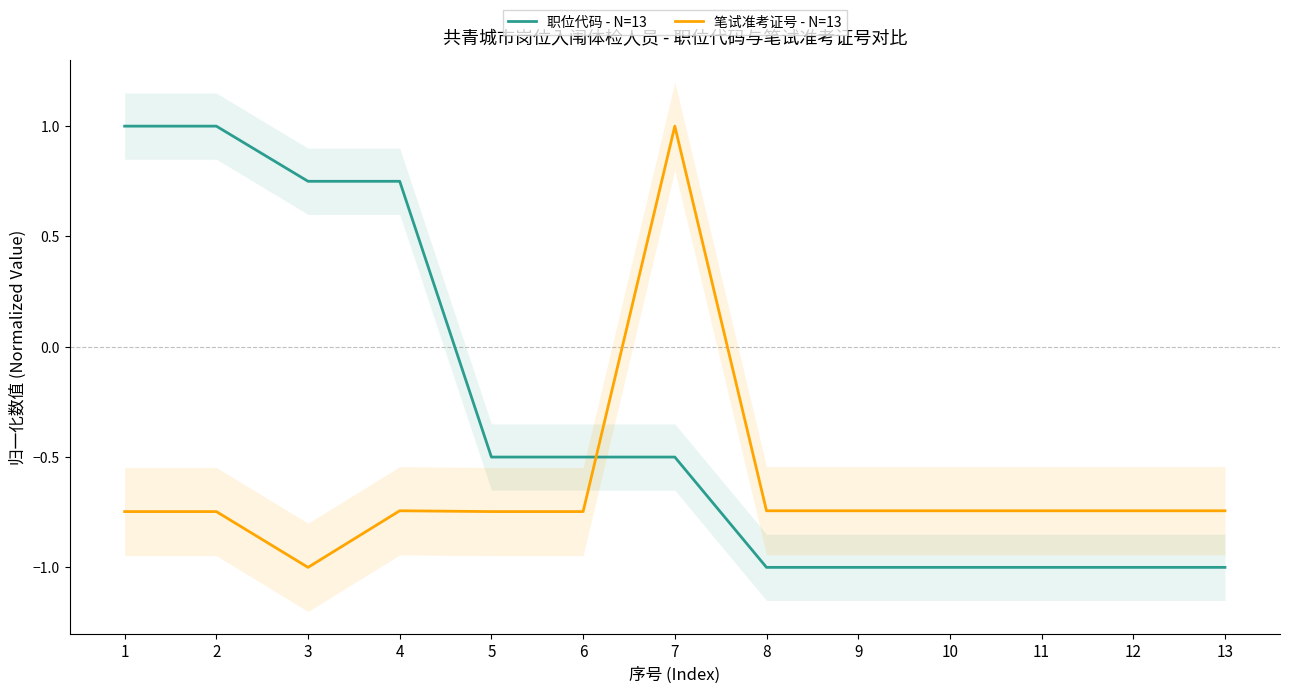

Is the value of 职位代码 - N=13 at 10 greater than the value of 笔试准考证号 - N=13 at 12?

No